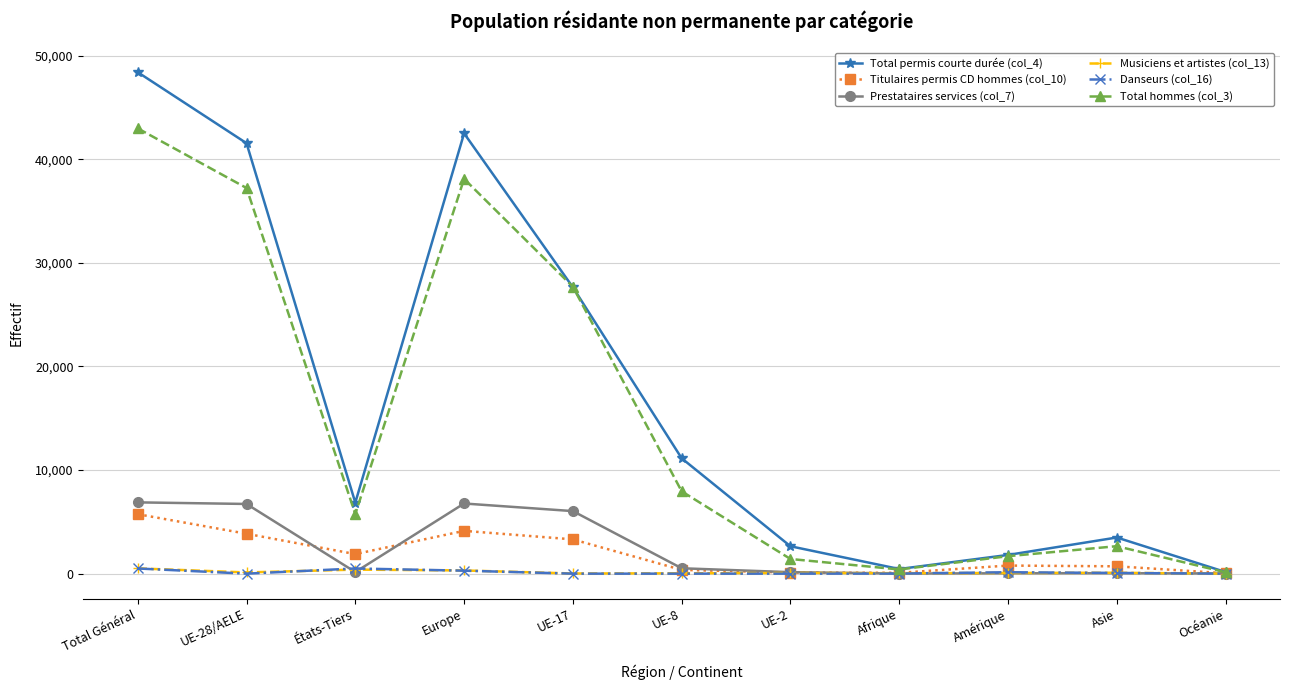

What are all the series names shown in the legend?

Total permis courte durée (col_4), Titulaires permis CD hommes (col_10), Prestataires services (col_7), Musiciens et artistes (col_13), Danseurs (col_16), Total hommes (col_3)